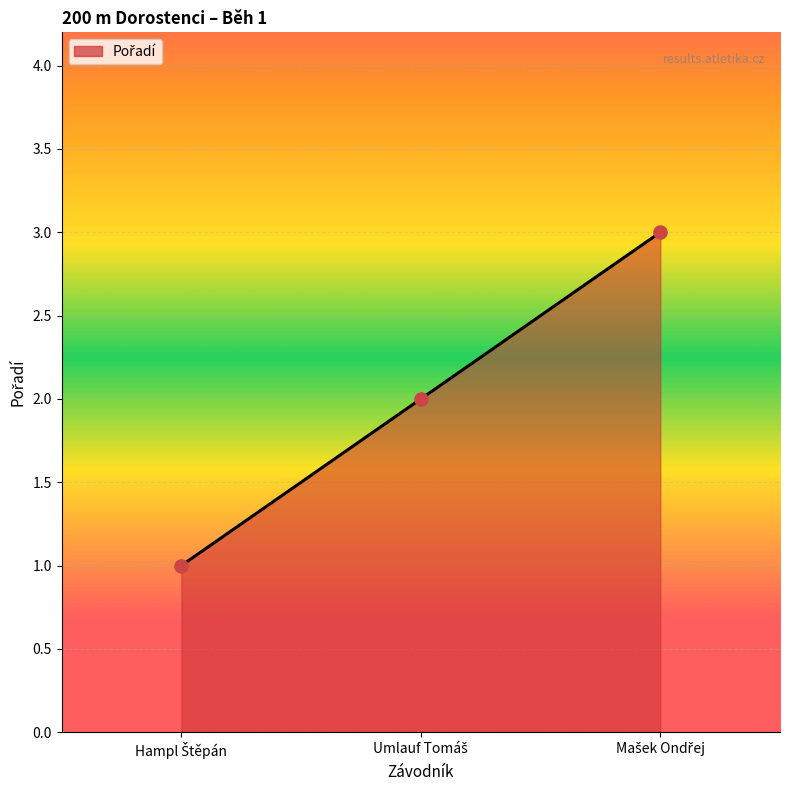

What is the sum of all values?

6